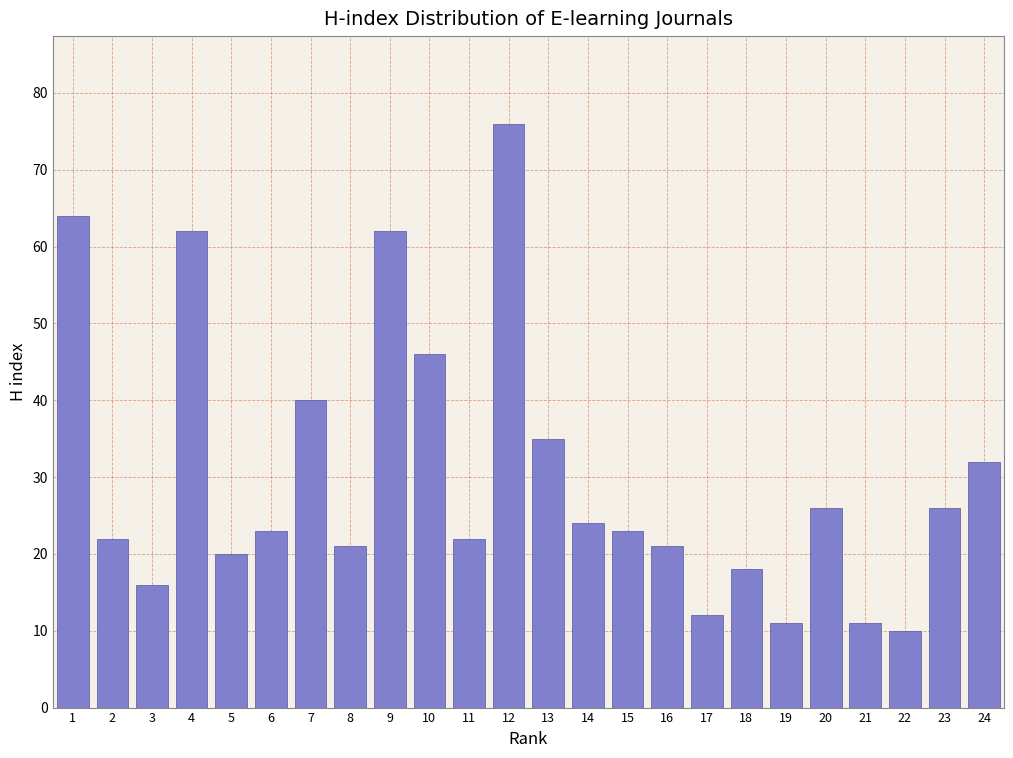

Reading right to left, what are all the values shown in this chart?

24=32	23=26	22=10	21=11	20=26	19=11	18=18	17=12	16=21	15=23	14=24	13=35	12=76	11=22	10=46	9=62	8=21	7=40	6=23	5=20	4=62	3=16	2=22	1=64